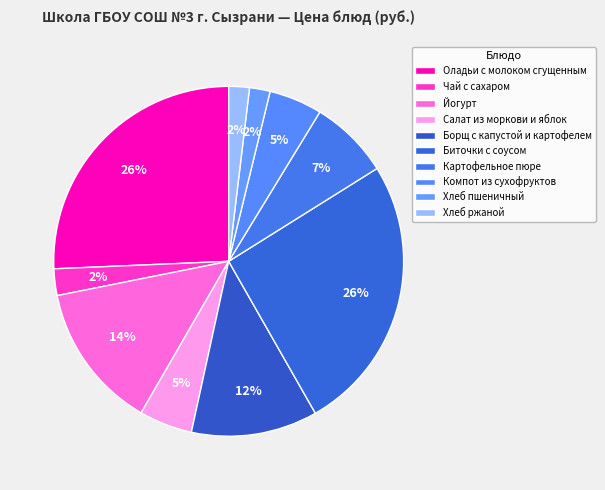

To the nearest percent, what portion does Йогурт represent?

14%